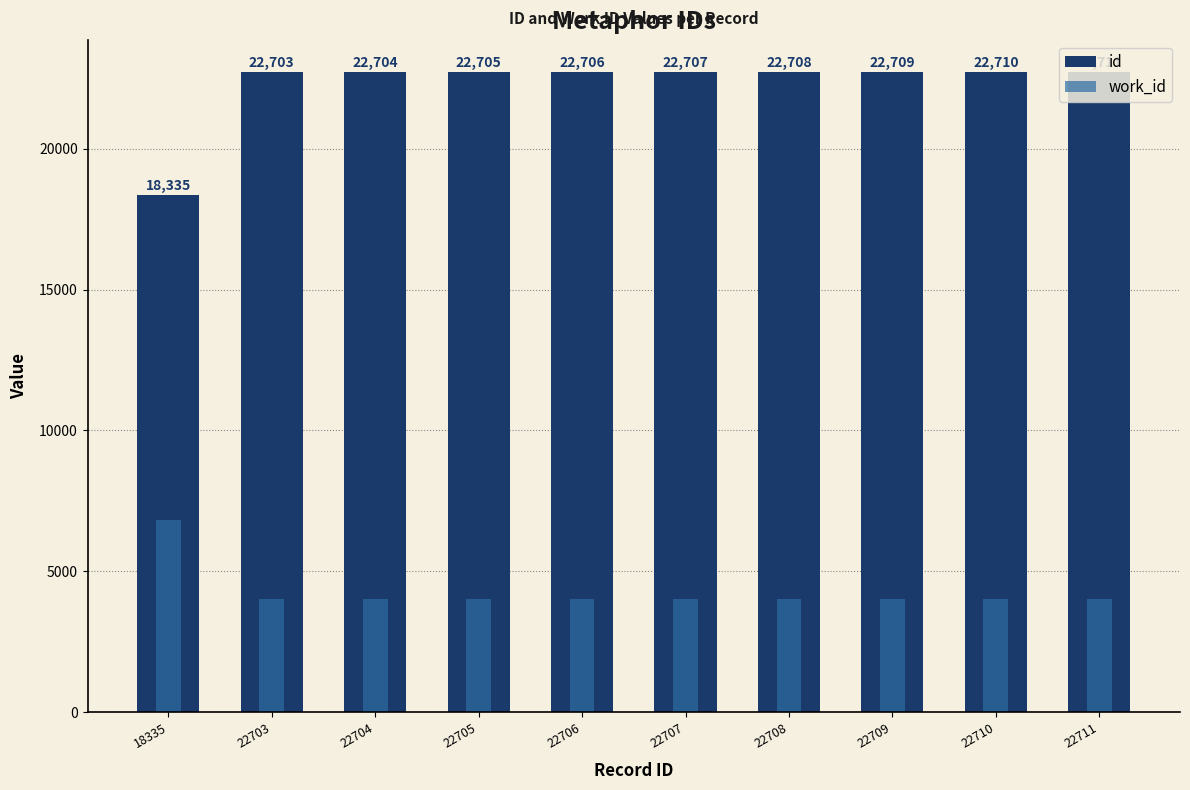

Reading left to right, what are all the values shown in this chart?

id: 18335	22703	22704	22705	22706	22707	22708	22709	22710	22711
work_id: 6830	4024	4024	4024	4024	4024	4024	4024	4024	4024